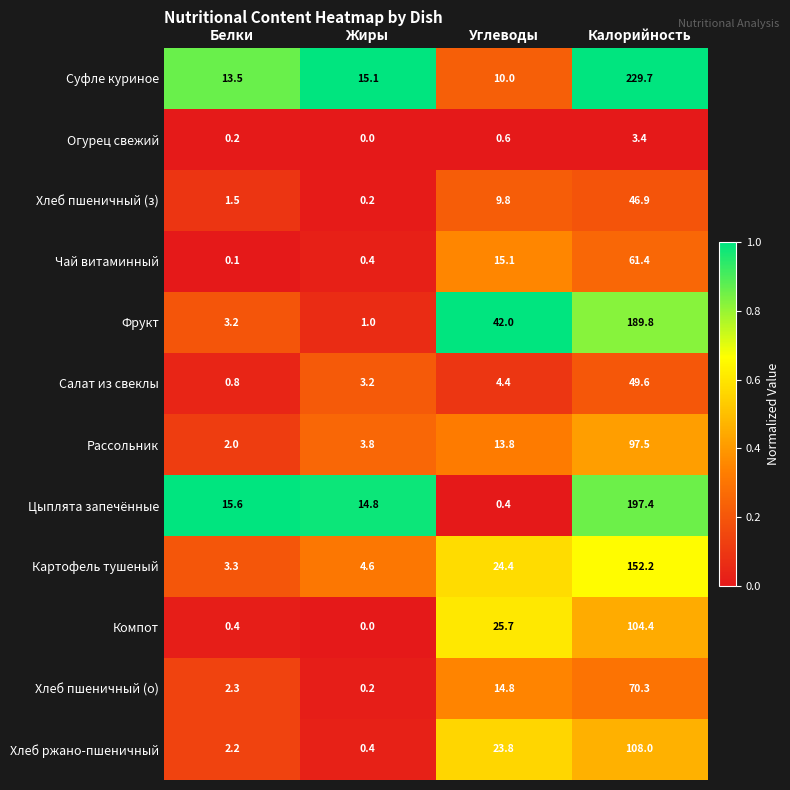

What is the difference between the maximum and minimum values in the Хлеб ржано-пшеничный series?

107.6